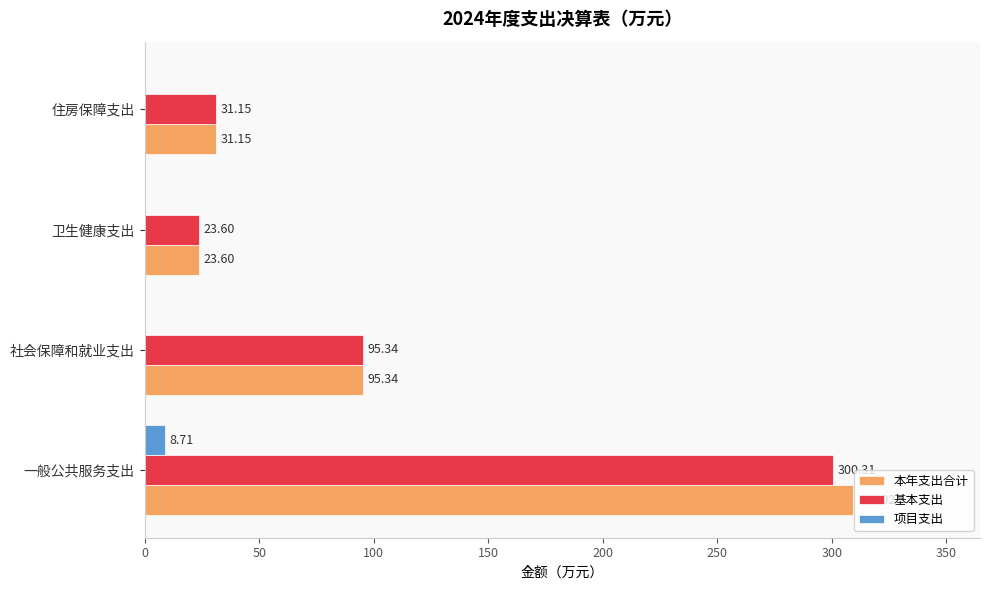

Which category has the highest value across all series?

一般公共服务支出